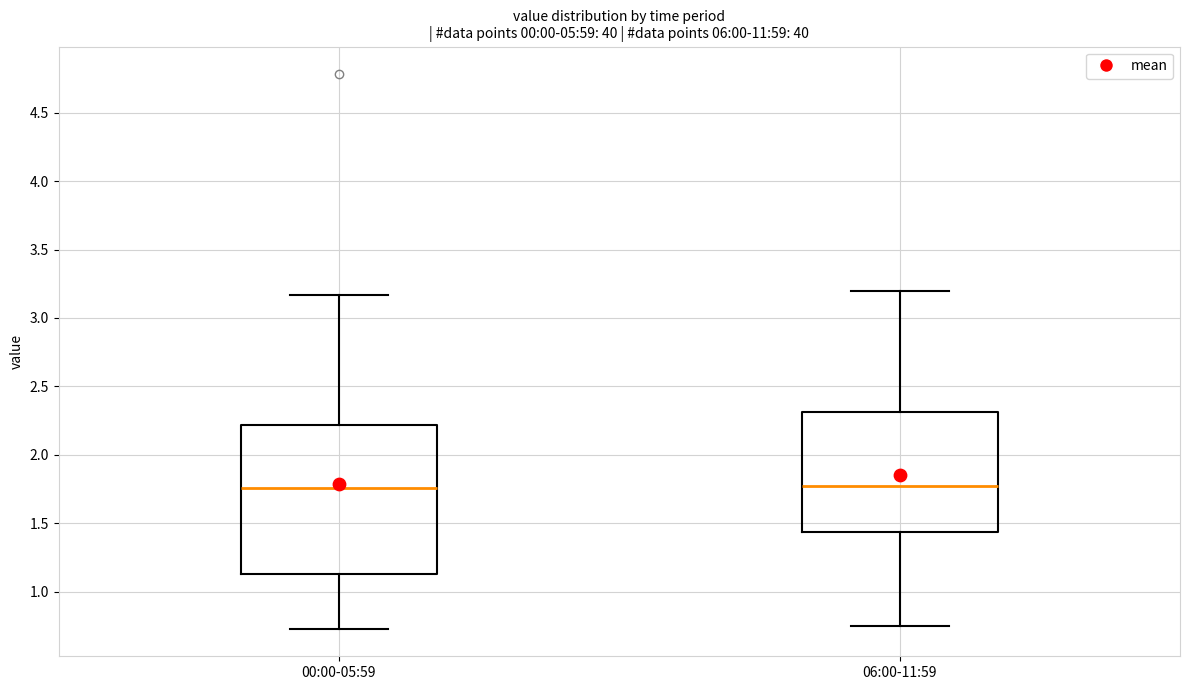

Where is the upper edge of the box for 06:00-11:59 on the y-axis? The values are not printed on the chart, so give them approximately, as read against the axis.

2.30